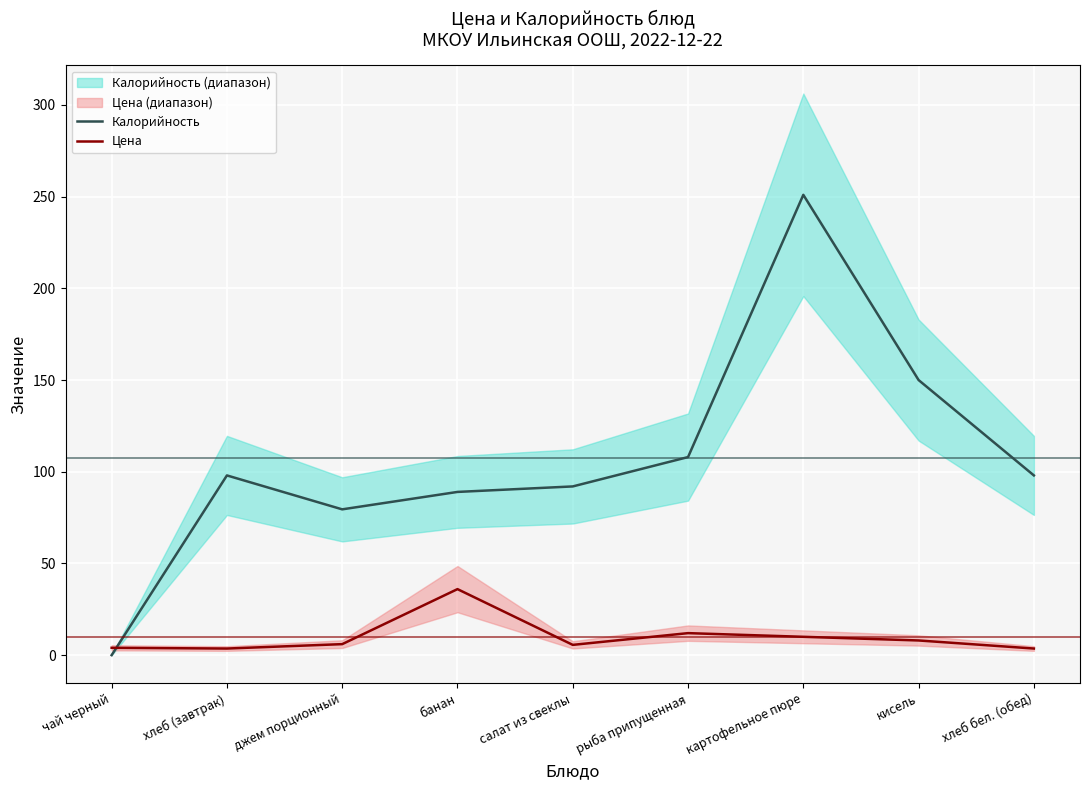

Reading left to right, list all the values displayed in this chart.

Калорийность: чай черный=0.0	хлеб (завтрак)=98.0	джем порционный=79.5	банан=89.0	салат из свеклы=92.0	рыба припущенная=108.0	картофельное пюре=251.0	кисель=150.0	хлеб бел. (обед)=98.0
Цена: чай черный=4.0	хлеб (завтрак)=3.6	джем порционный=6.0	банан=36.0	салат из свеклы=5.6	рыба припущенная=12.0	картофельное пюре=10.0	кисель=8.0	хлеб бел. (обед)=3.6